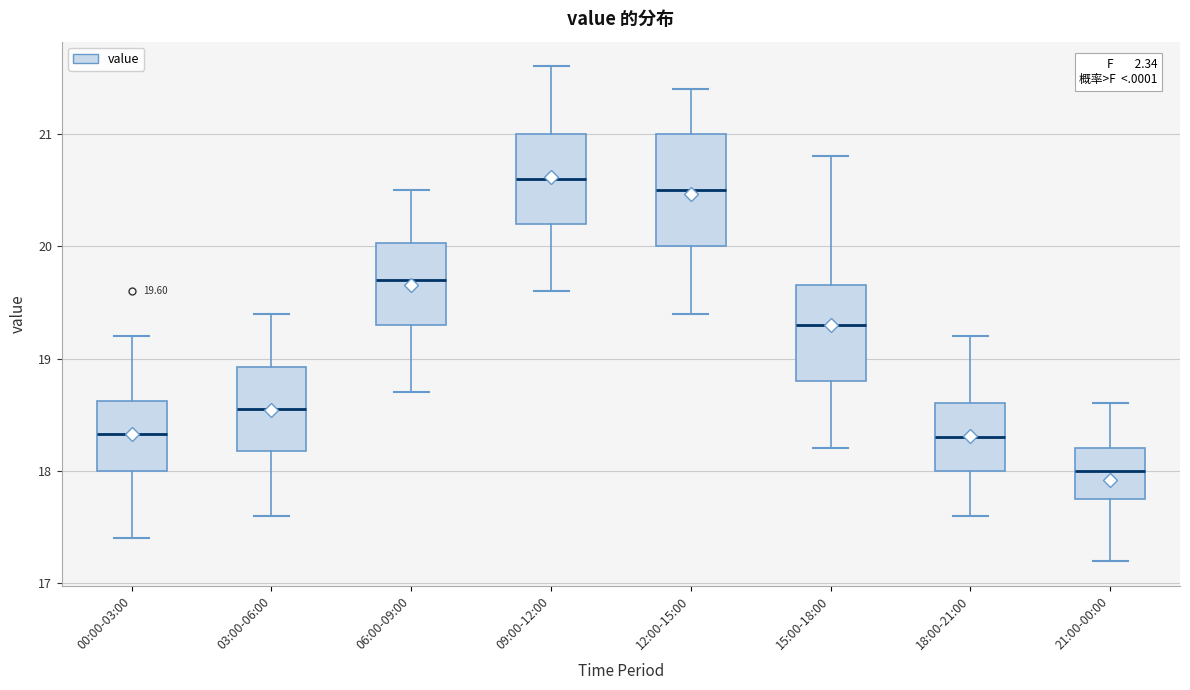

Comparing the boxes themselves (not the whiskers), which one is the tallest?

12:00-15:00